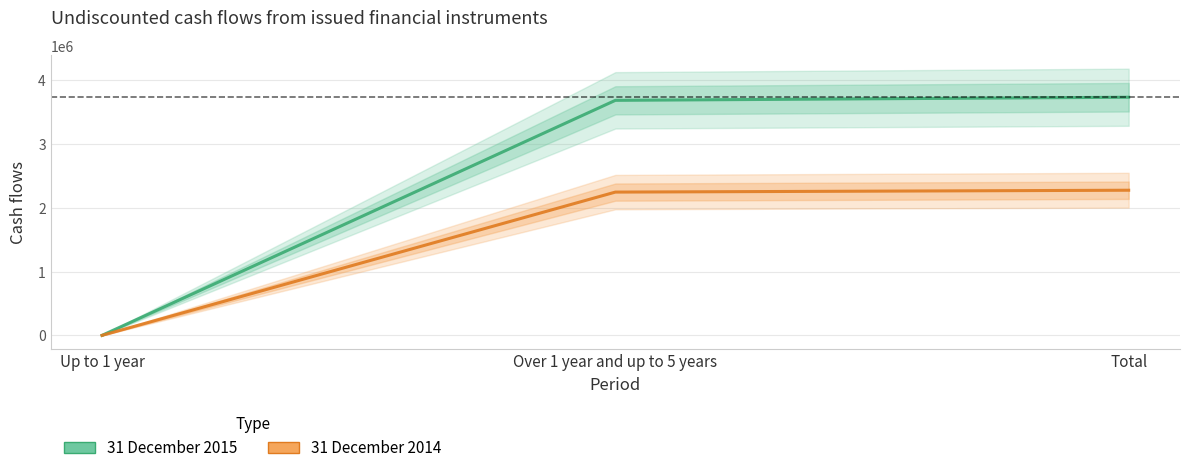

What is the label of the 3rd point from the right?

Up to 1 year